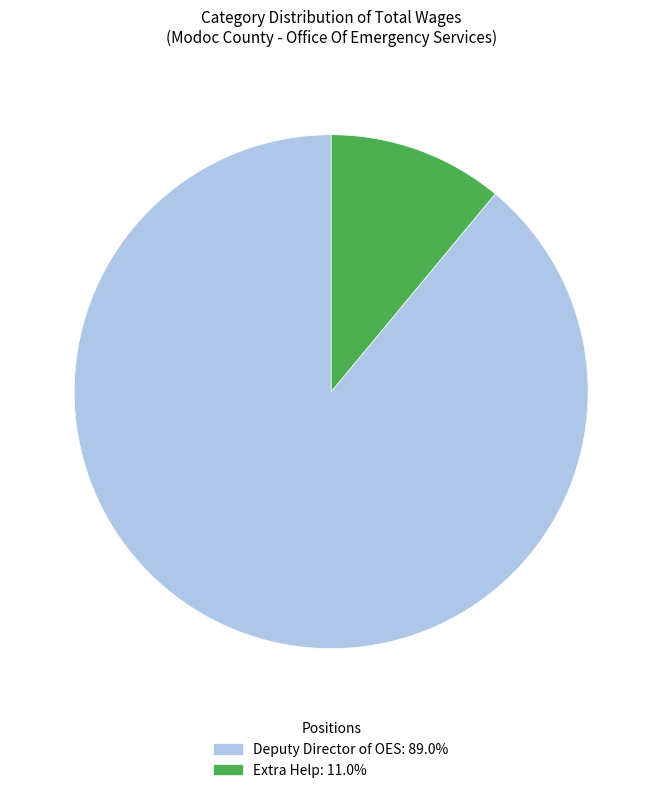

How many segments does this pie chart have?

2